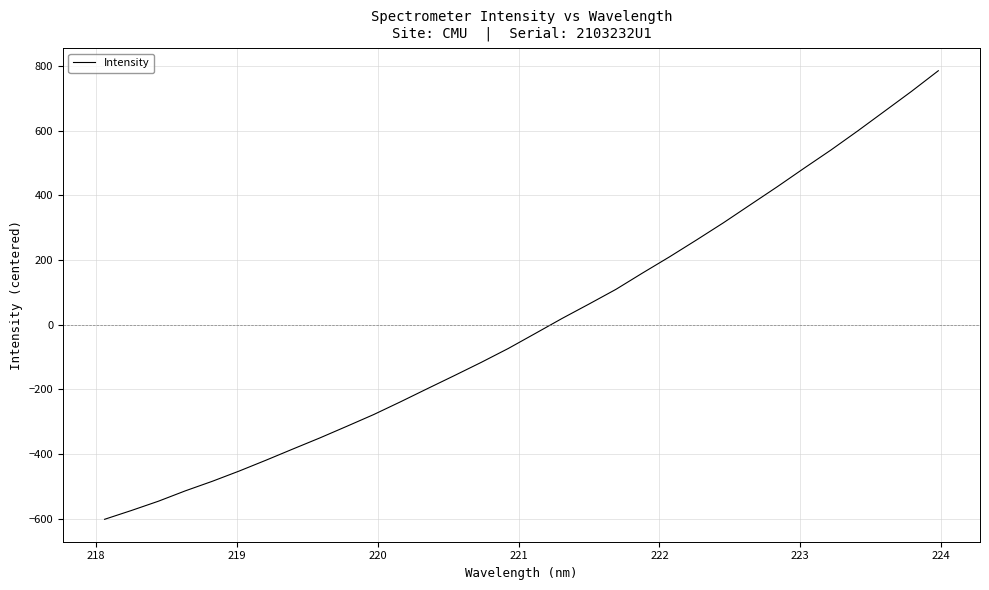

What is the difference between the maximum and minimum values?

1388.3